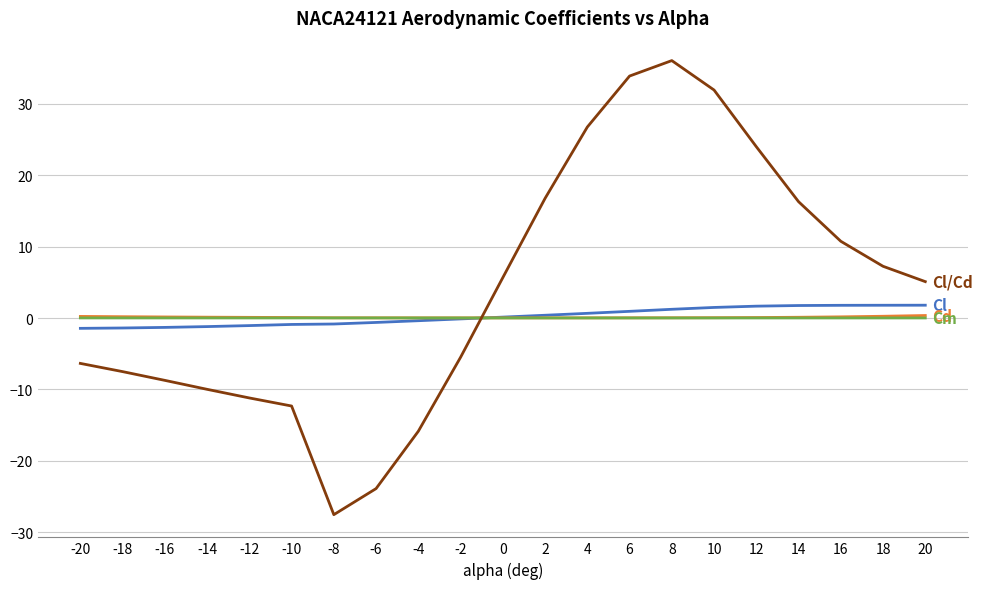

Which category has the lowest value across all series?

-8